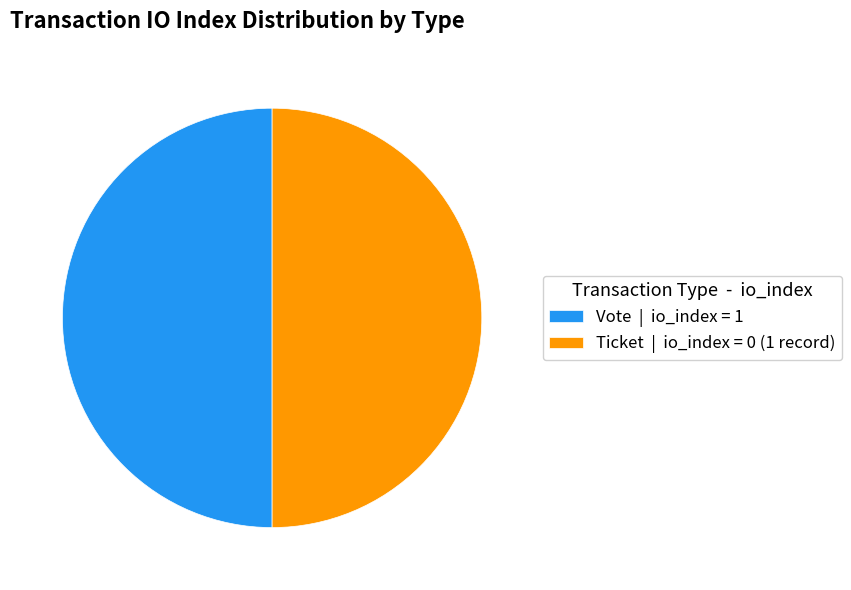

Approximately how many times larger is the value at Ticket | io_index = 0 (1 record) compared to Vote | io_index = 1?

1.0